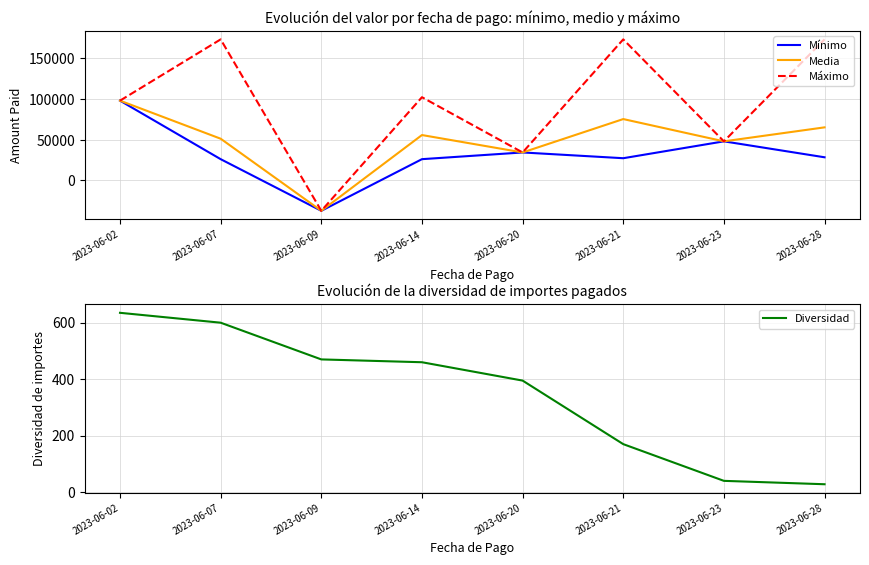

At how many categories does at least one series exceed 135904?

3